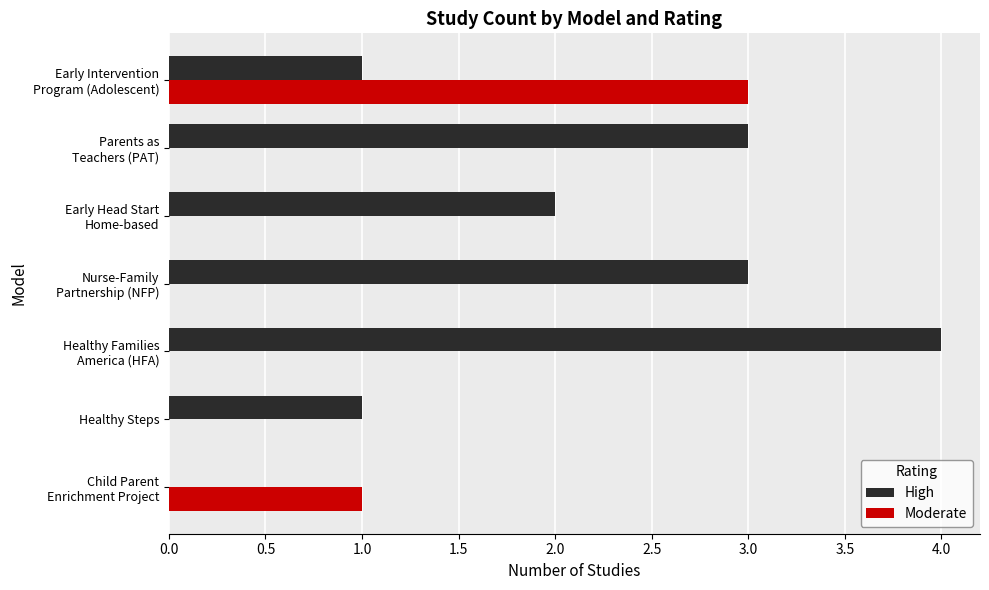

Which series has the largest total across all categories?

High